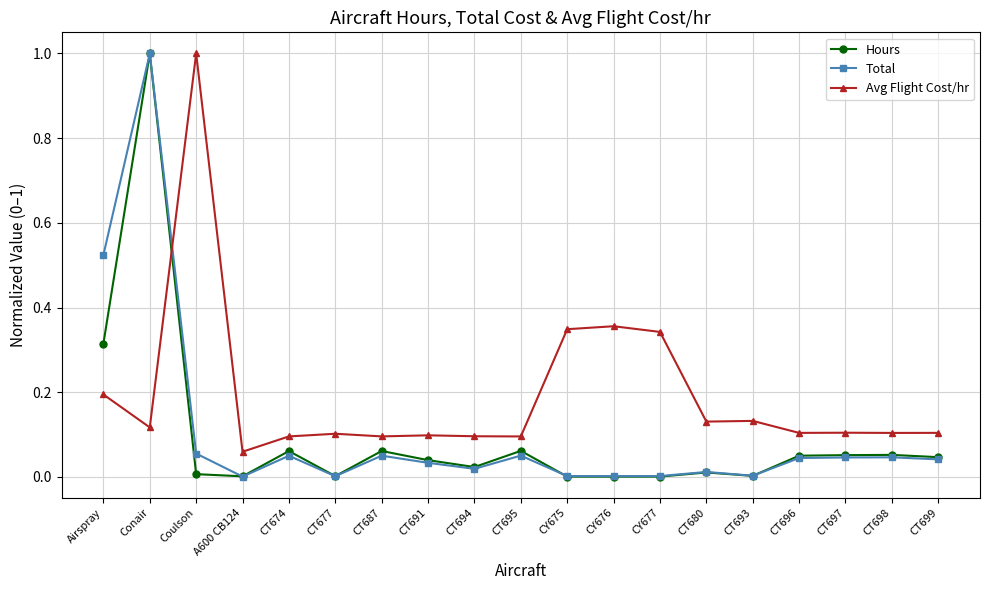

Which series changed the most between Airspray and CY675?

Total